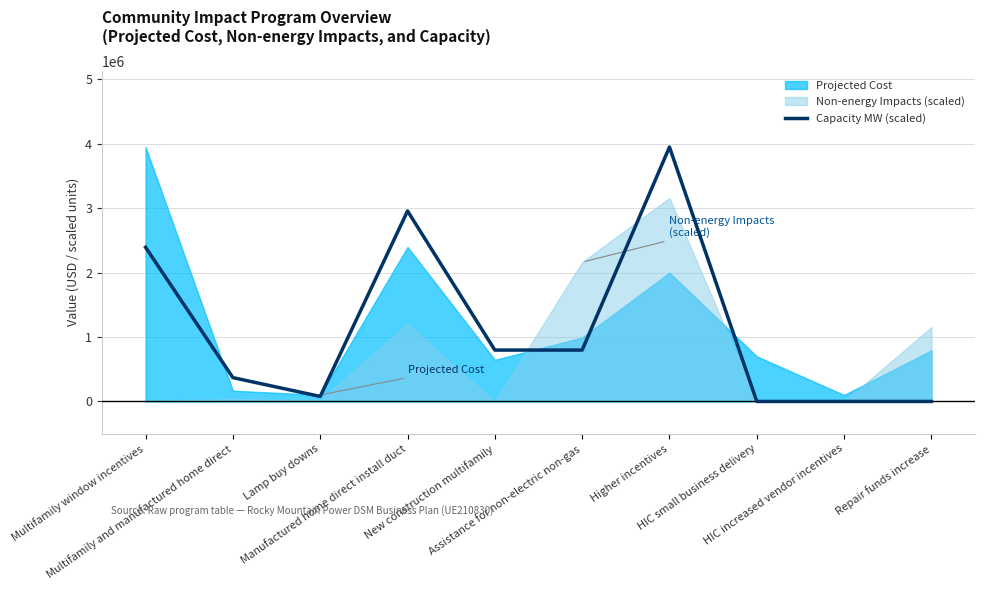

What is the greatest value displayed?

3950323.4